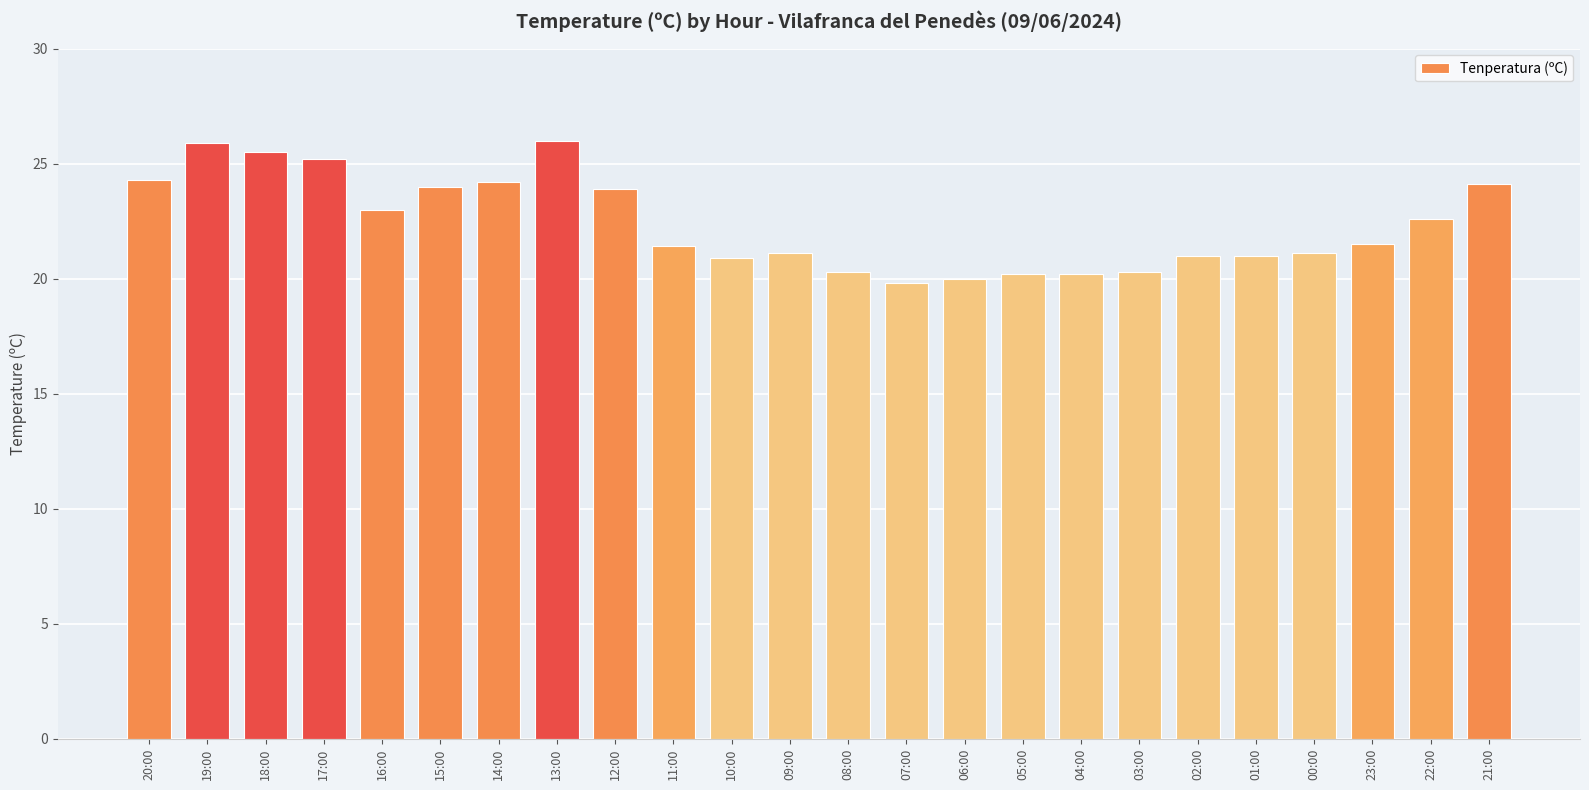

What is the ratio of the value at 01:00 to the value at 16:00?

0.9